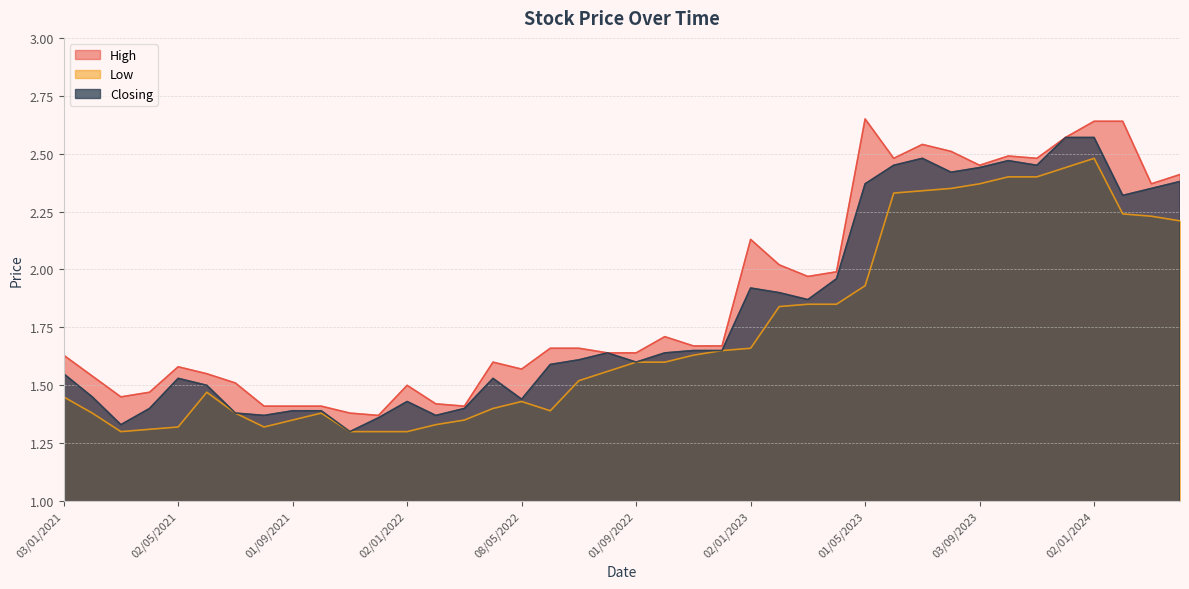

Which category has the lowest value in the Low series?

02/01/2022